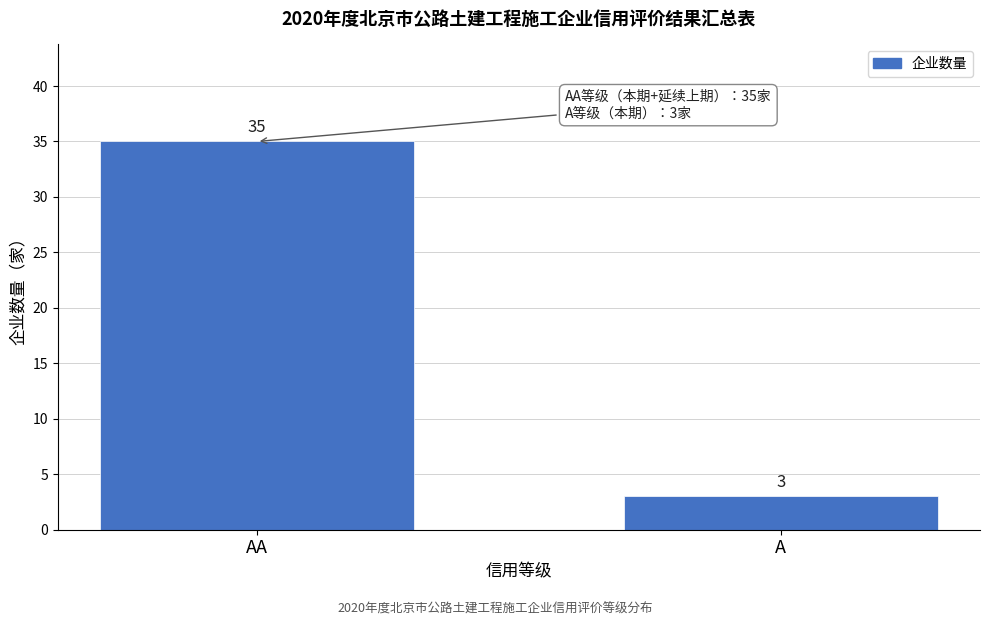

Reading right to left, what are all the values shown in this chart?

3	35